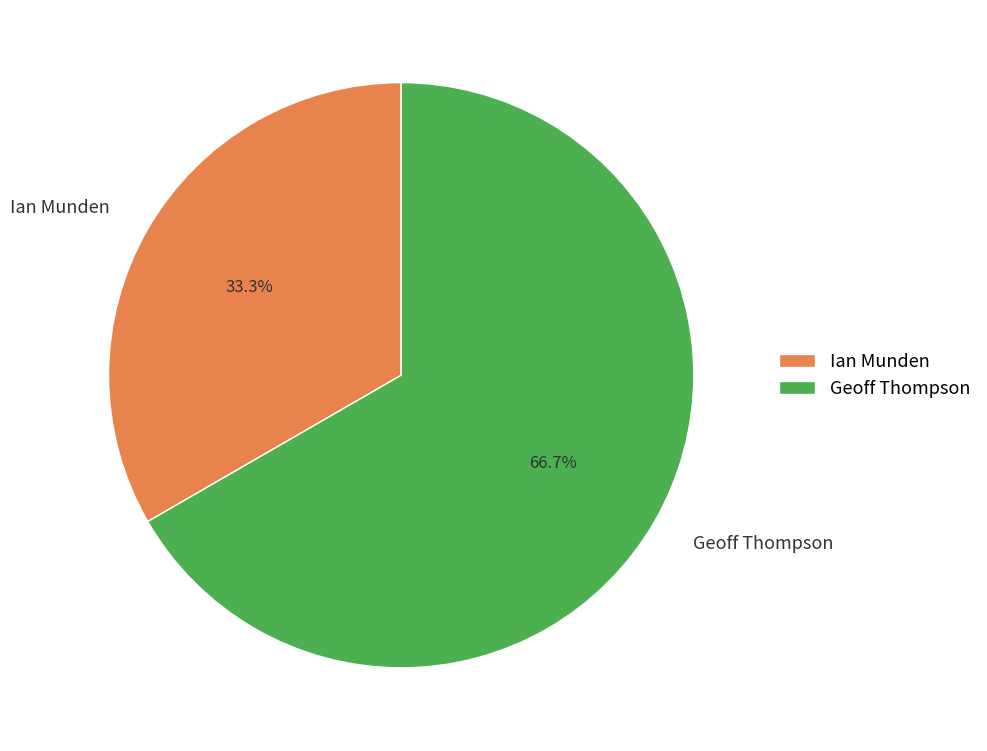

Which slice is the largest?

Geoff Thompson